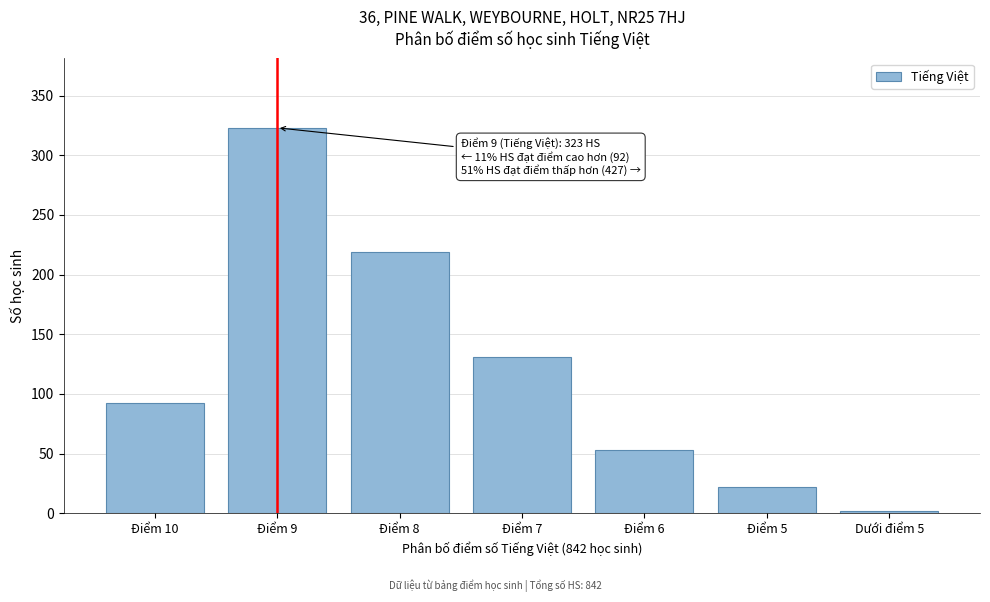

Reading right to left, what are all the values shown in this chart?

2	22	53	131	219	323	92